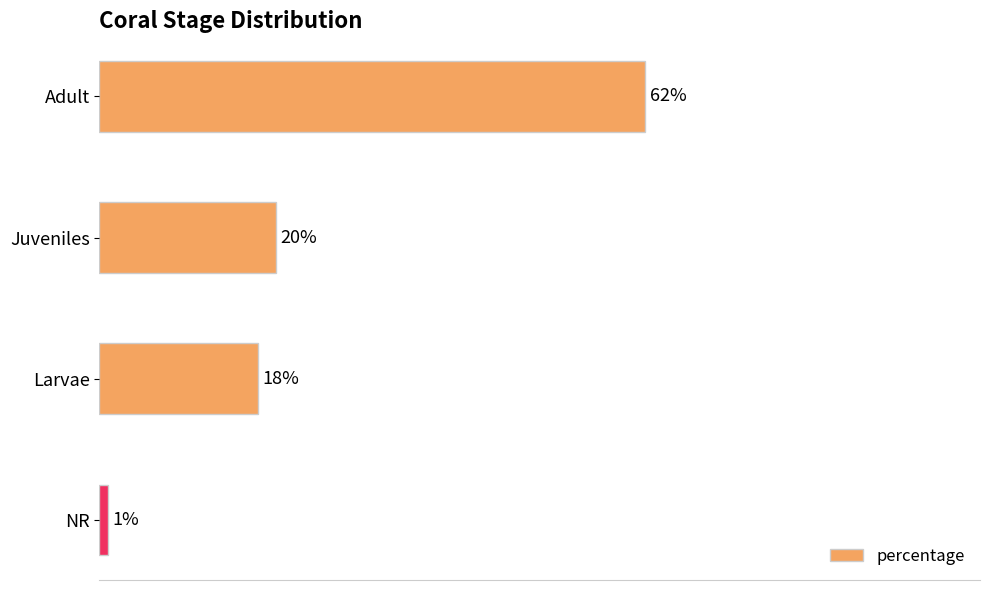

Which category has the highest value across all series?

Adult